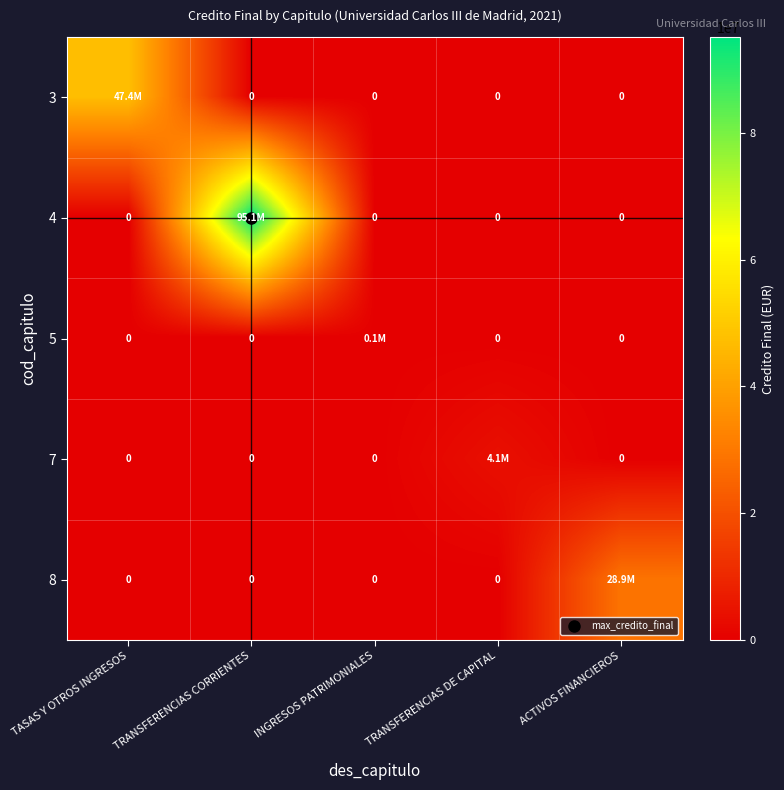

The value of 8 at TASAS Y OTROS INGRESOS is 19358227. True or false?

False